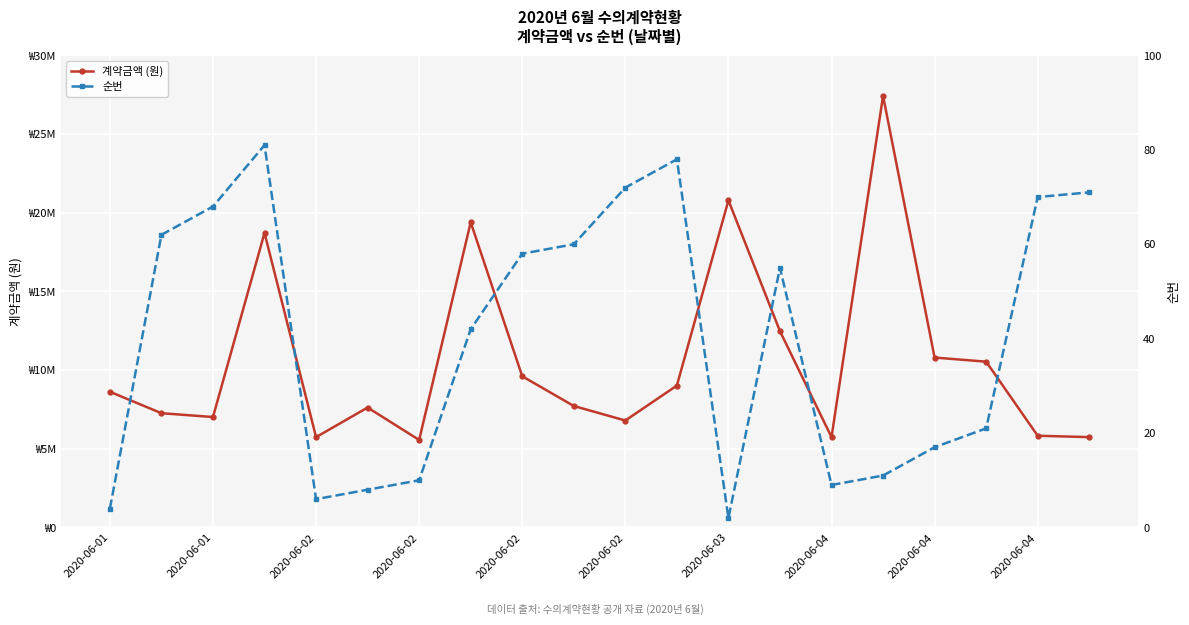

How many data points in 순번 are less than 55?

10